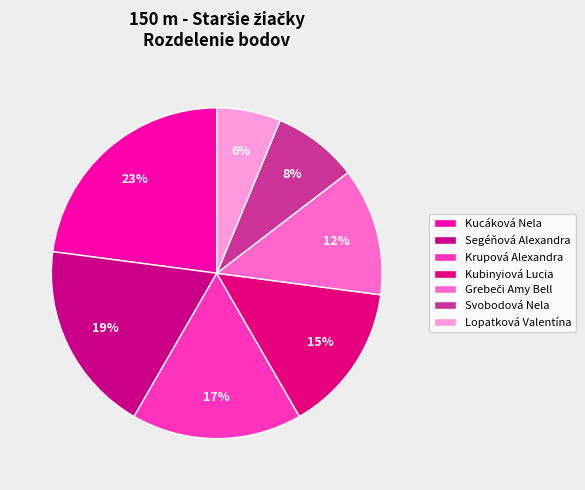

Rank the categories by value from highest to lowest.

Kucáková Nela, Segéňová Alexandra, Krupová Alexandra, Kubinyiová Lucia, Grebeči Amy Bell, Svobodová Nela, Lopatková Valentína